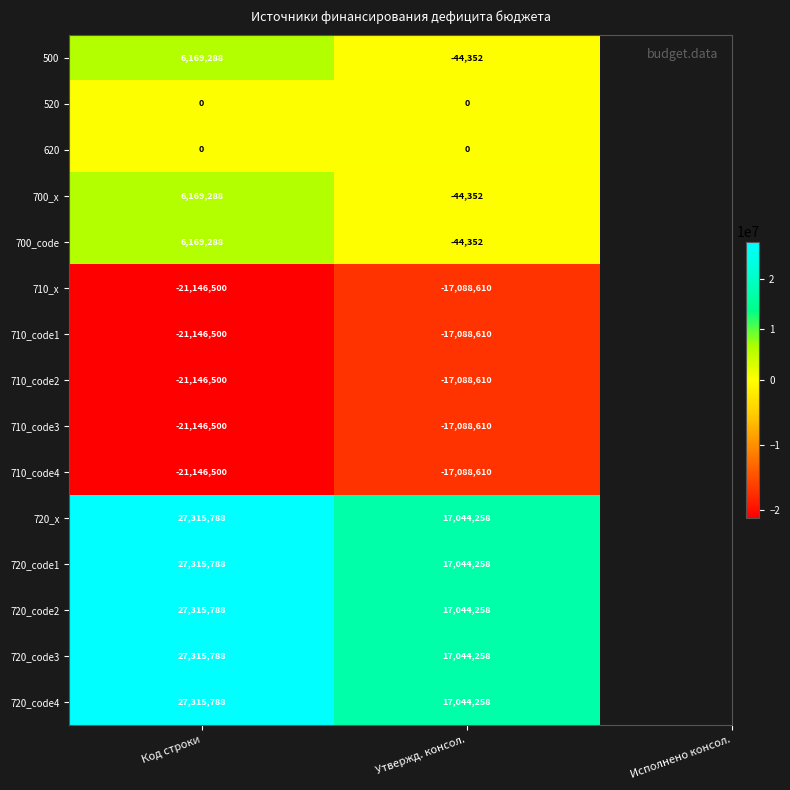

Rank the categories by 700_code value from lowest to highest.

Утвержд. консол., Код строки